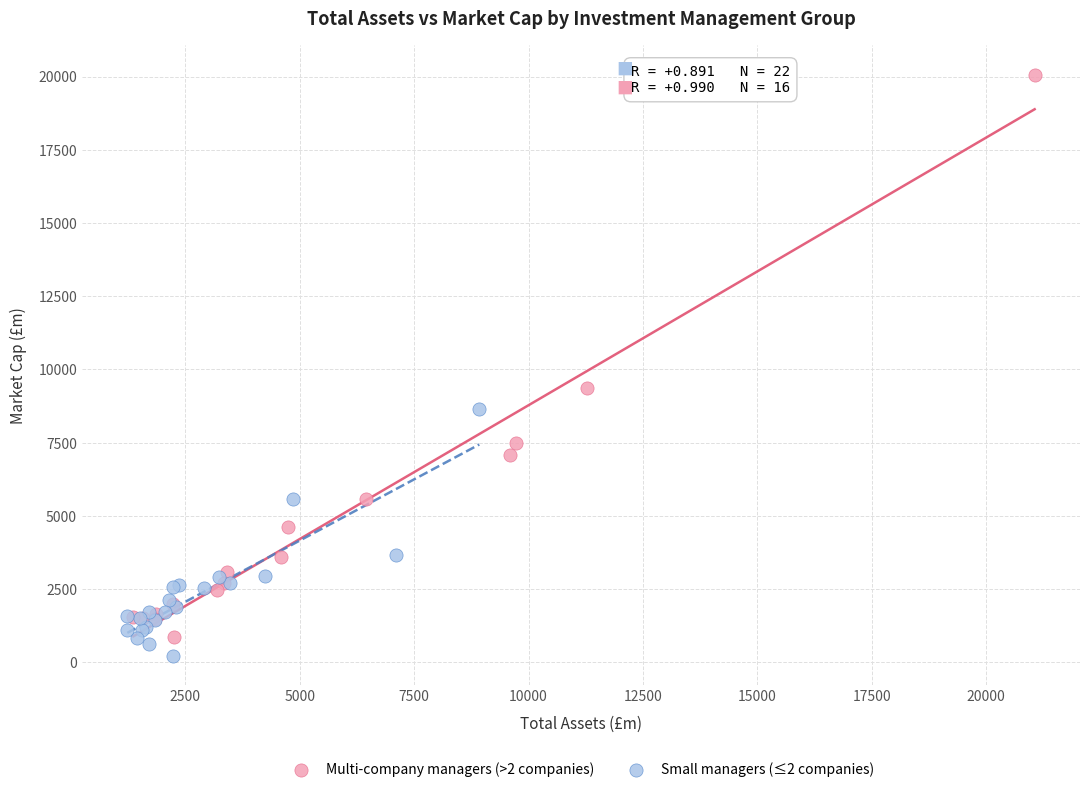

Which series reaches the maximum Y coordinate?

Multi-company managers (>2 companies)